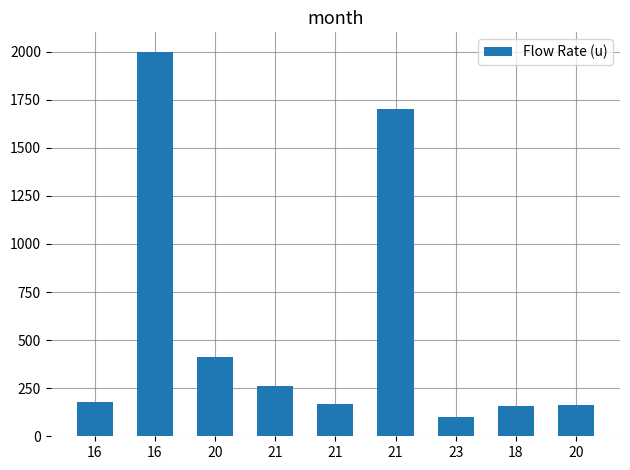

Rank the categories by value from lowest to highest.

23, 18, 20, 21, 16, 21, 20, 21, 16